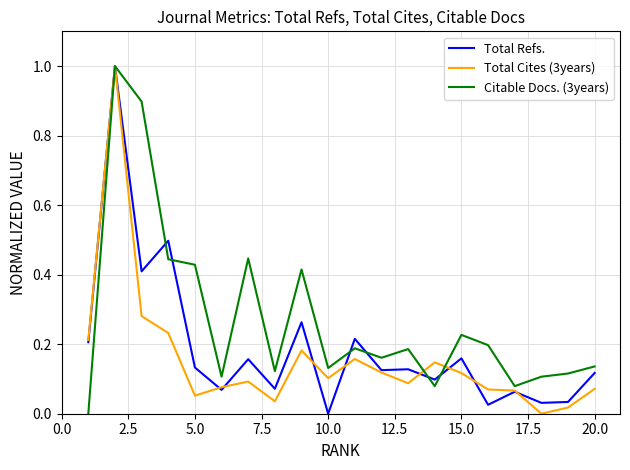

List the series in order of their overall mean, highest first.

Citable Docs. (3years), Total Refs., Total Cites (3years)